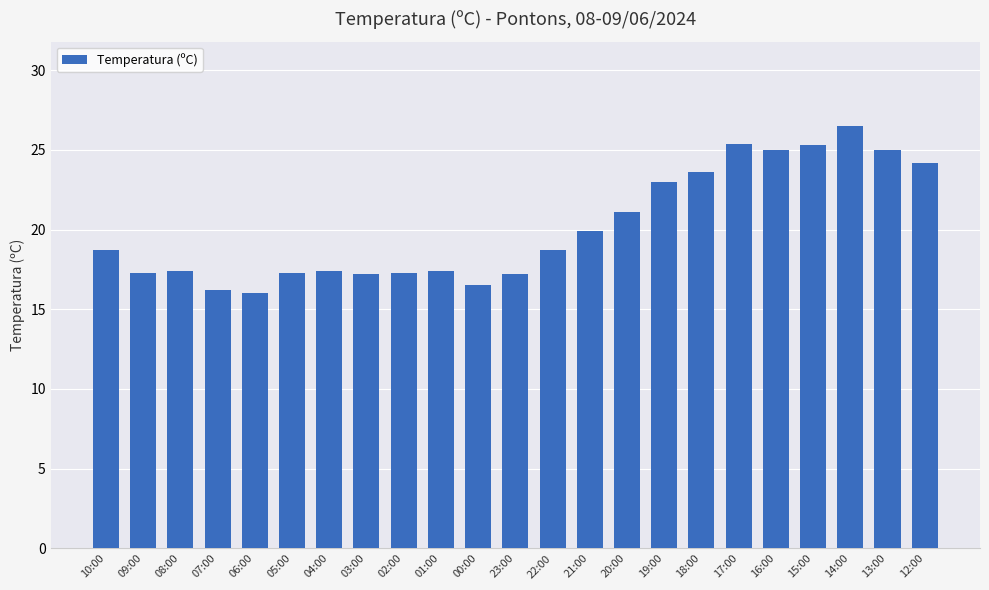

What is the greatest value displayed?

26.5